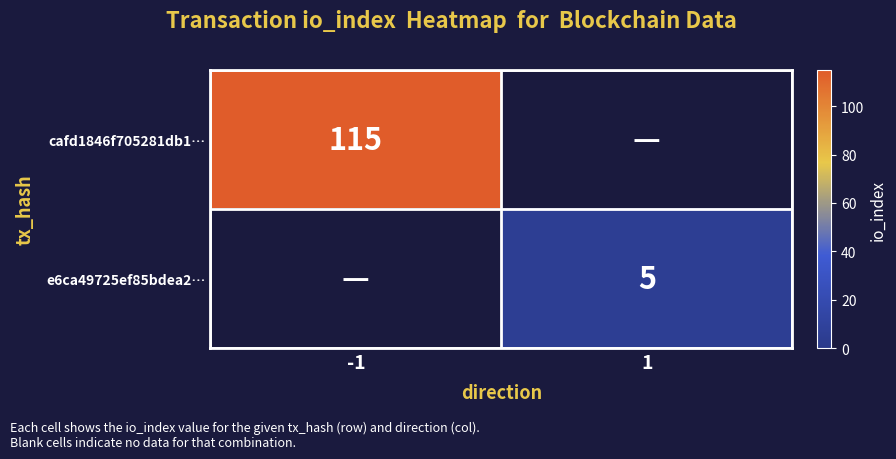

At which category does the chart reach its peak across all series?

-1